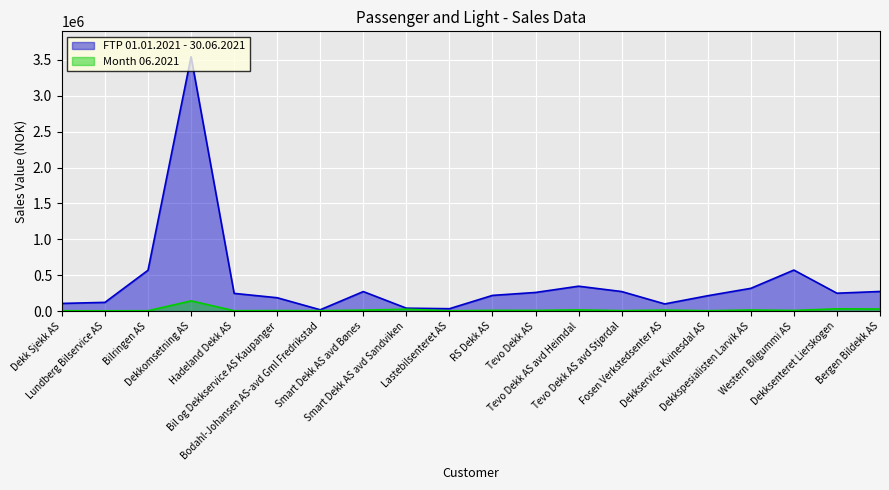

At RS Dekk AS, list the series in order from largest to smallest.

FTP 01.01.2021 - 30.06.2021, Month 06.2021